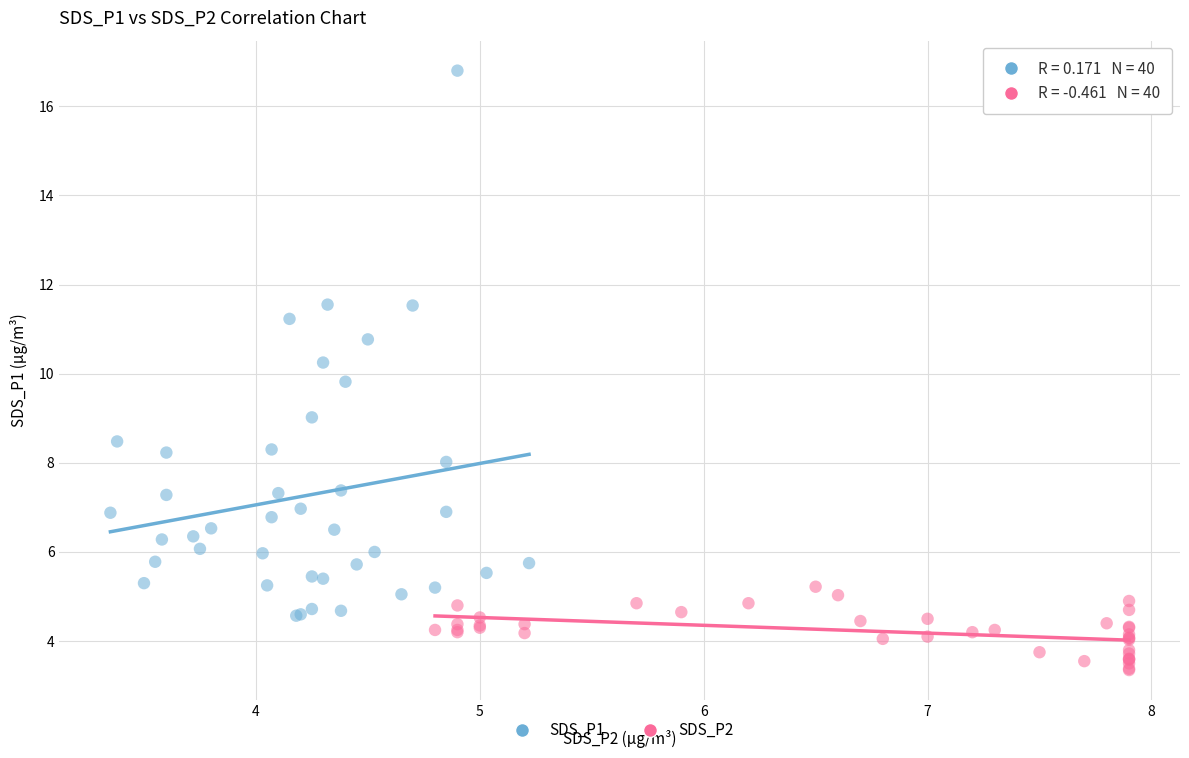

Which series reaches the maximum Y coordinate?

SDS_P1